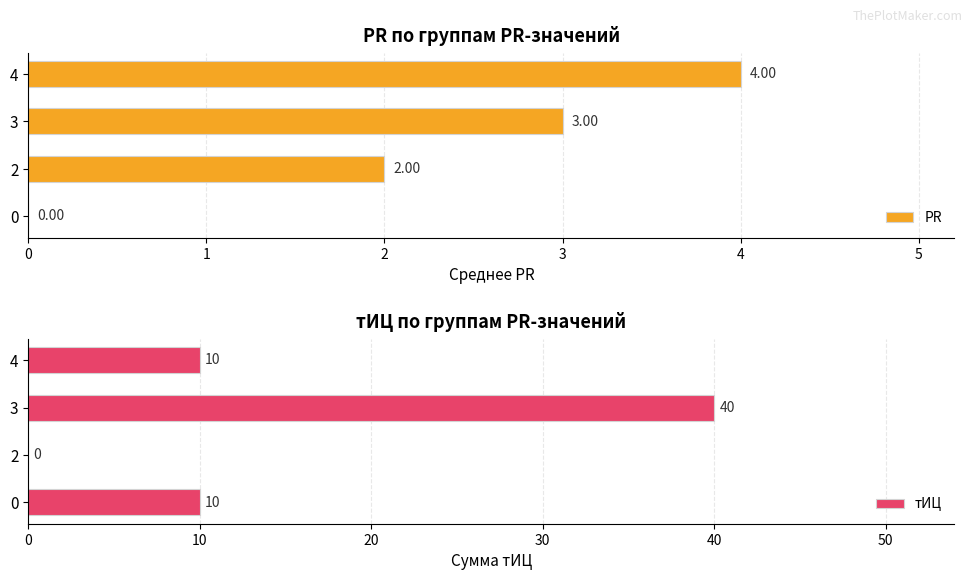

What is the average value of the PR series?

2